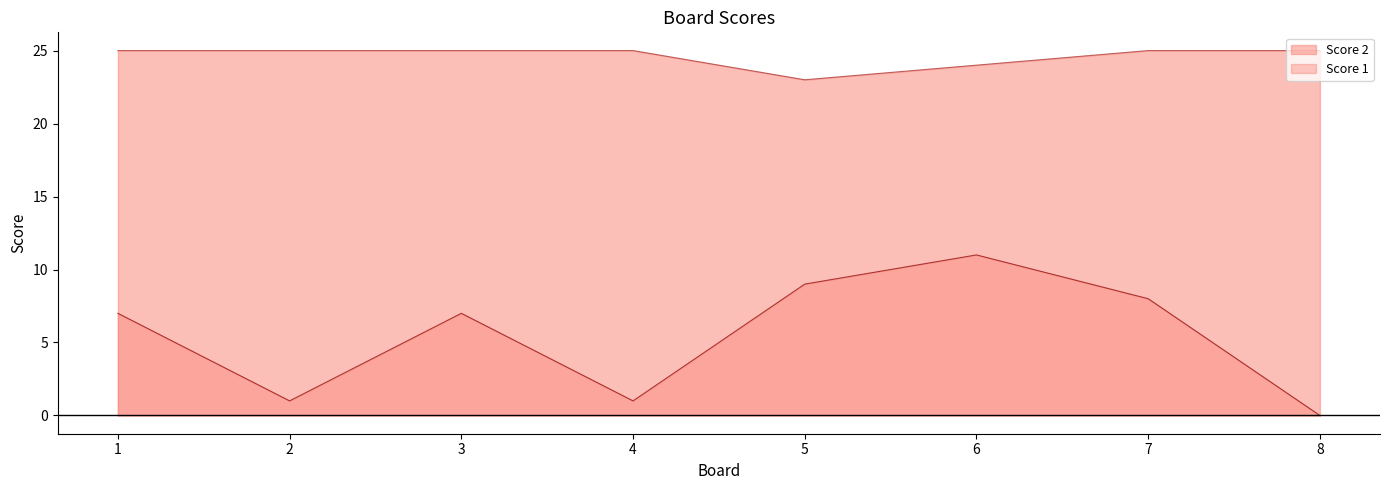

What is the sum of all Score 2 values?

197